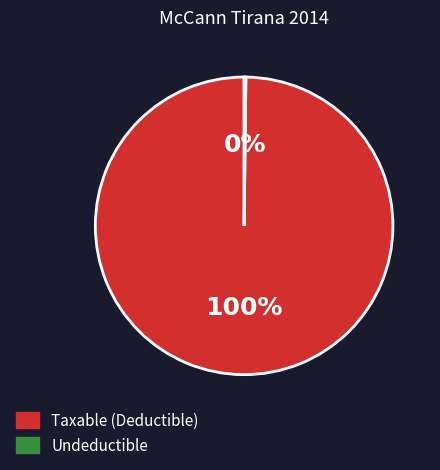

True or false: Taxable (Deductible) accounts for 100% of the total.

True